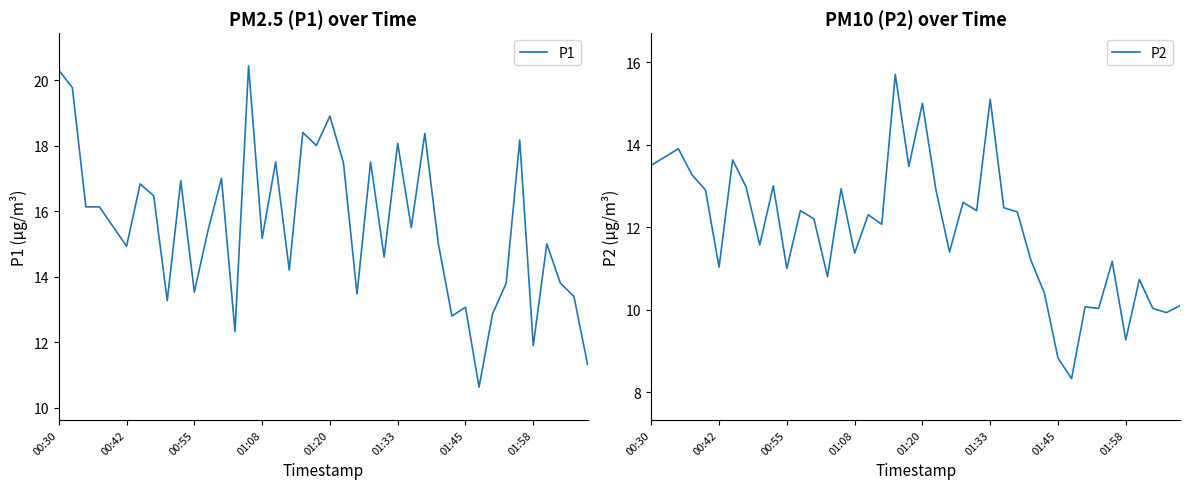

The P1 series shows 18.9 at 01:20. True or false?

True